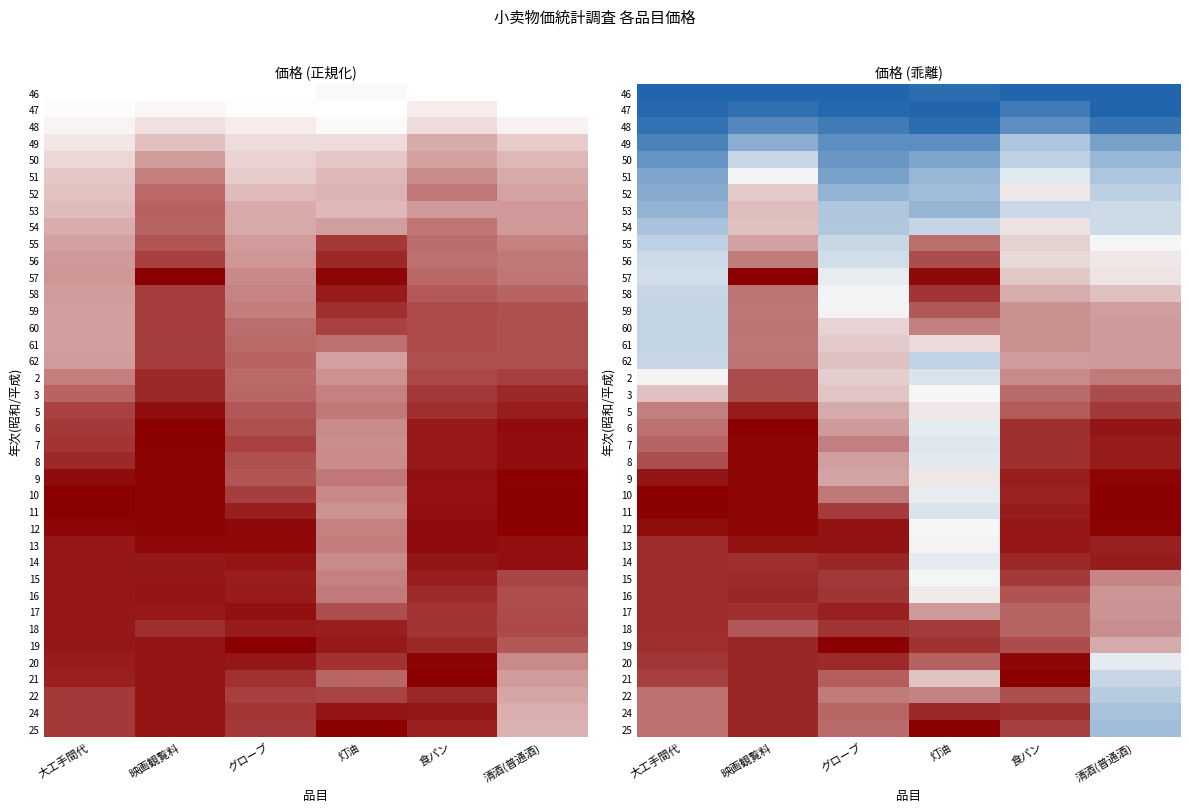

The 48 series shows -0.8 at 大工手間代. True or false?

False